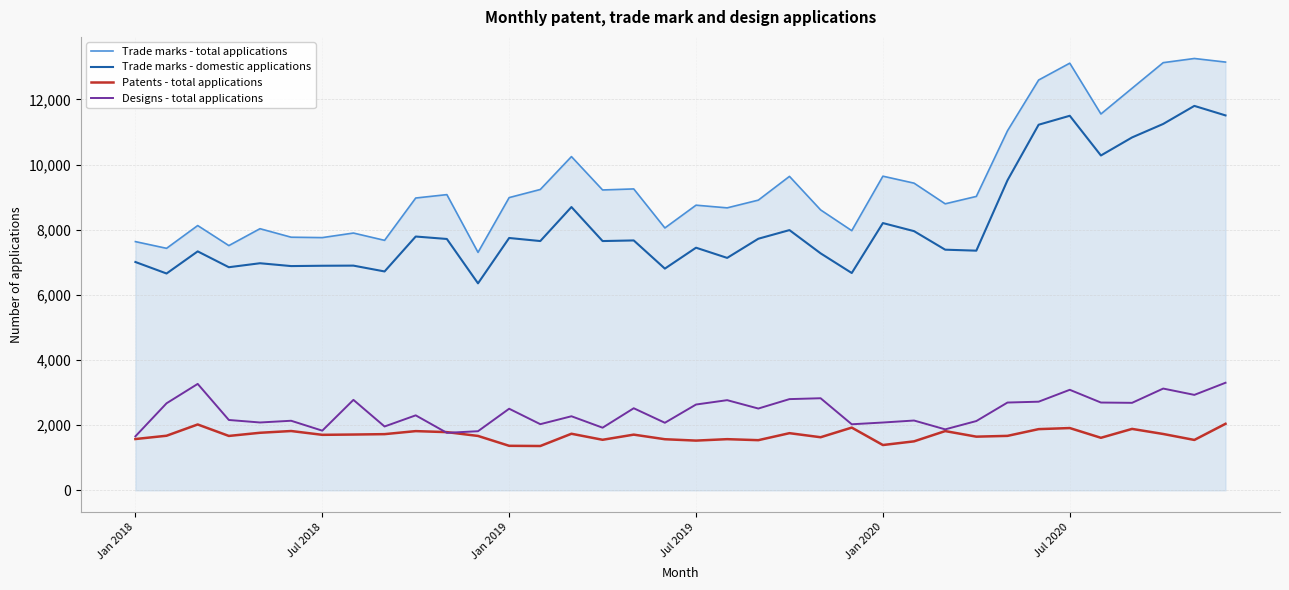

What is the sum of all Trade marks - total applications values?

339744